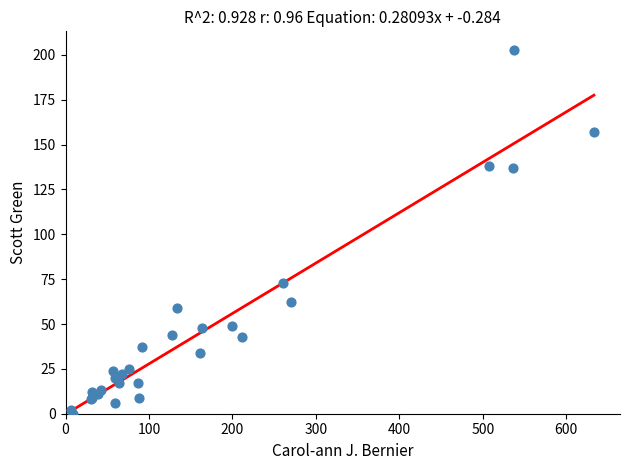

What Y value in the scatter plot is closest to 101?

73